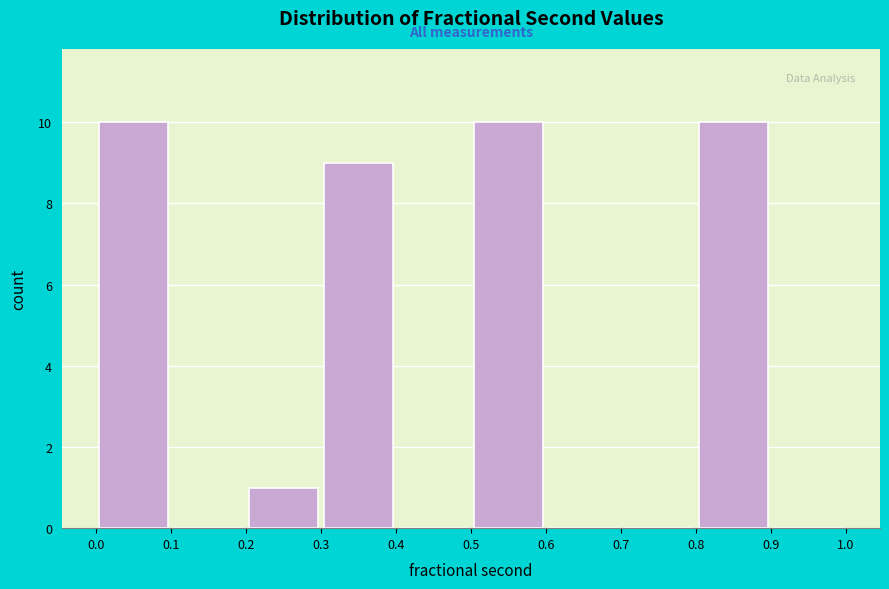

How tall is the bar that spans 0.2 to 0.3 on the x-axis? The values are not printed on the chart, so give them approximately, as read against the axis.

1